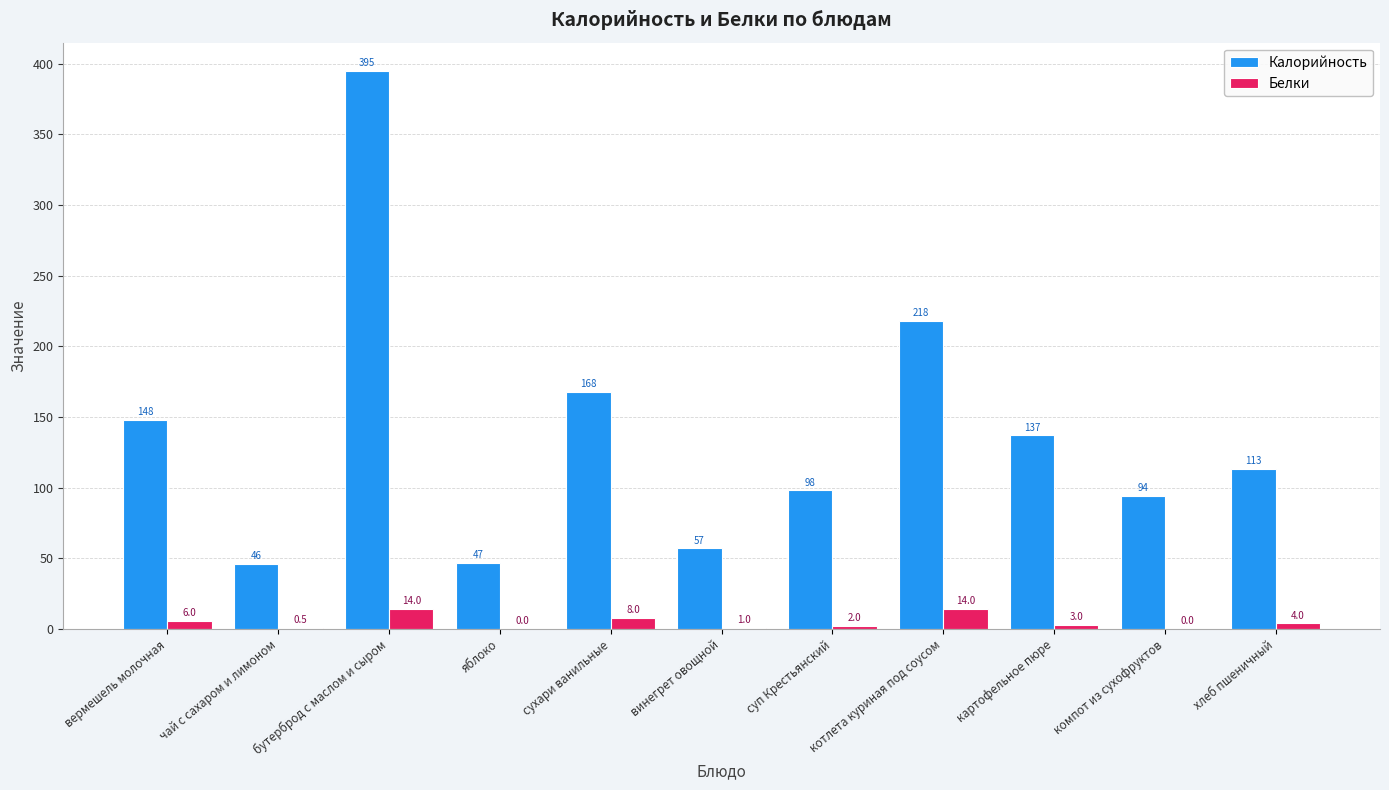

How many distinct data groups are displayed?

2